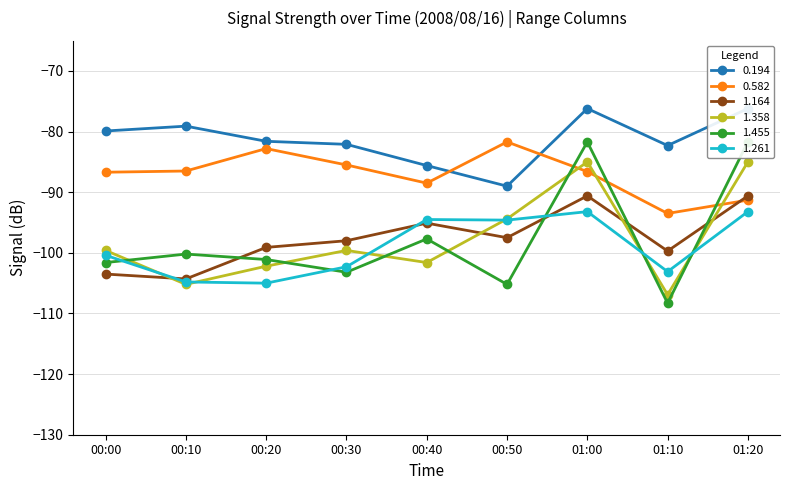

Where does the 1.164 series first go above -98?

00:40